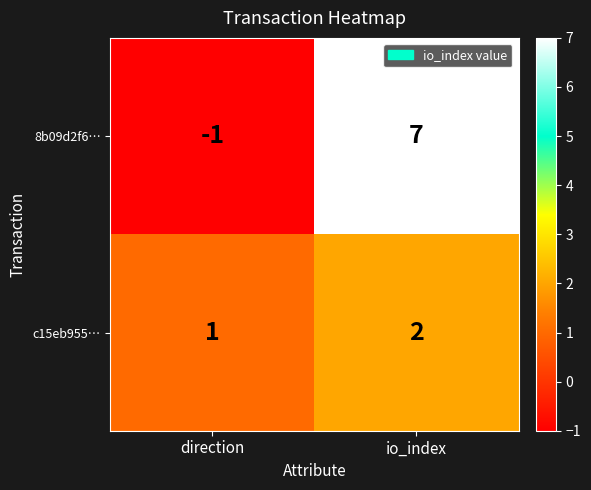

What is the total value across all series at io_index?

9